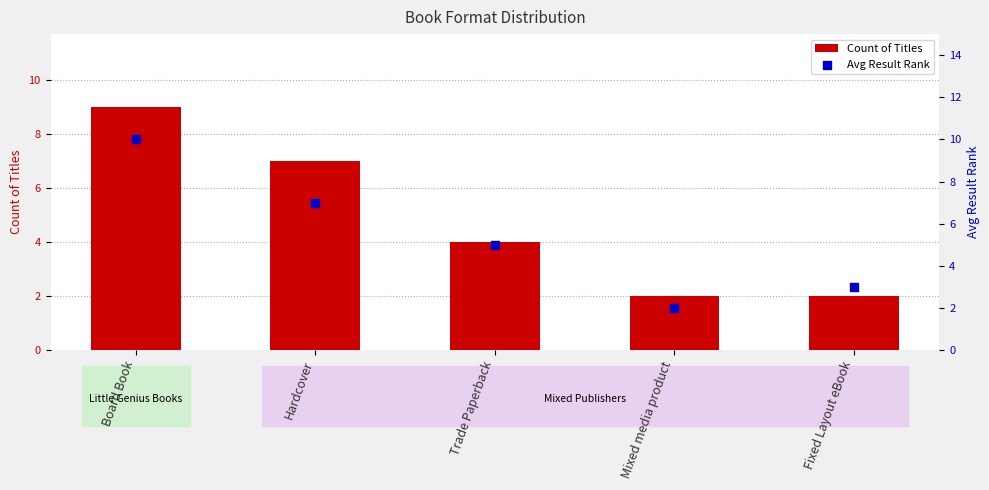

What is the total value across all series at Hardcover?

14